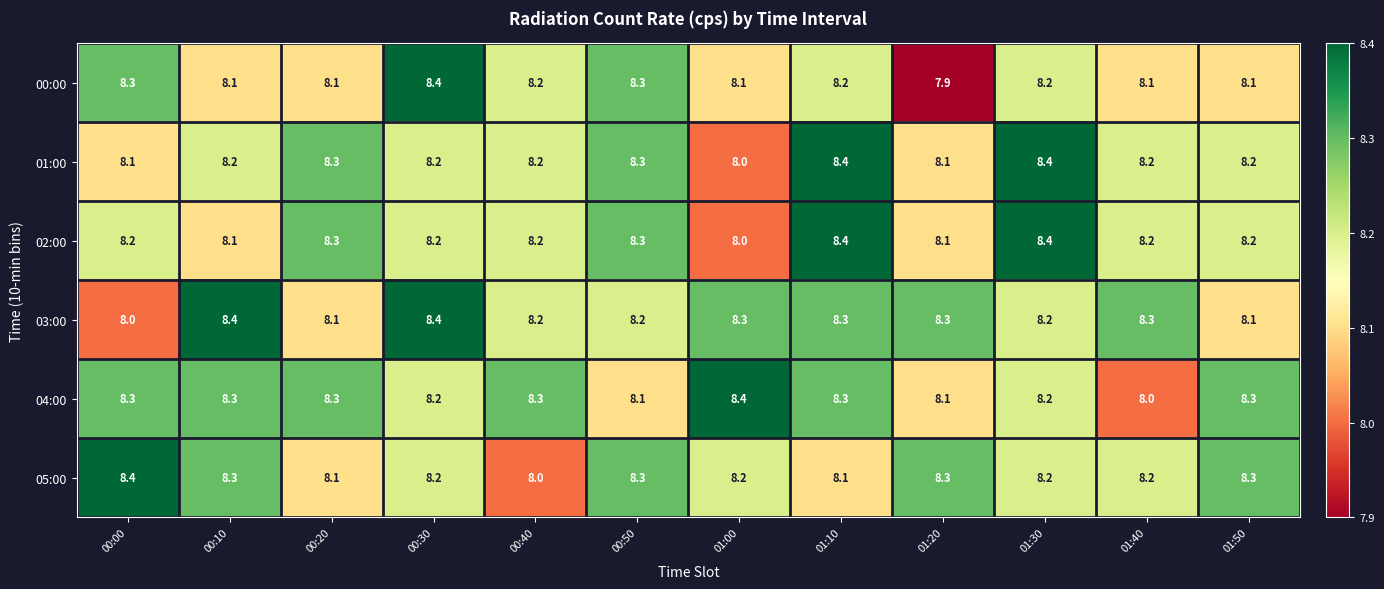

Is it true that 02:00 equals 8.4 at 01:30?

True